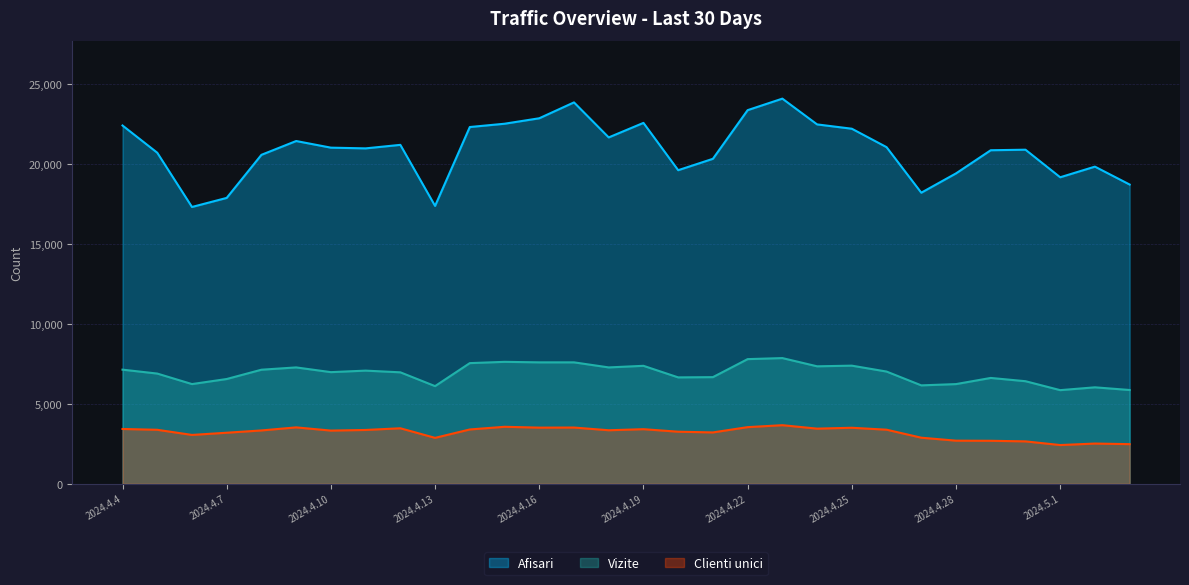

True or false: Afisari and Clienti unici cross at least once.

False